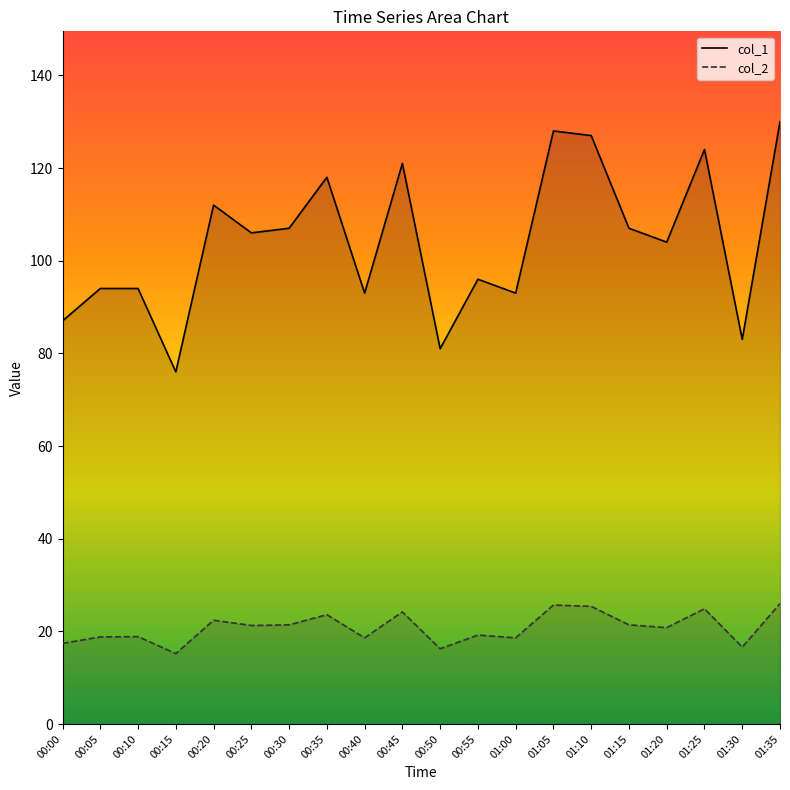

What is the label of the 12th point from the right?

00:40